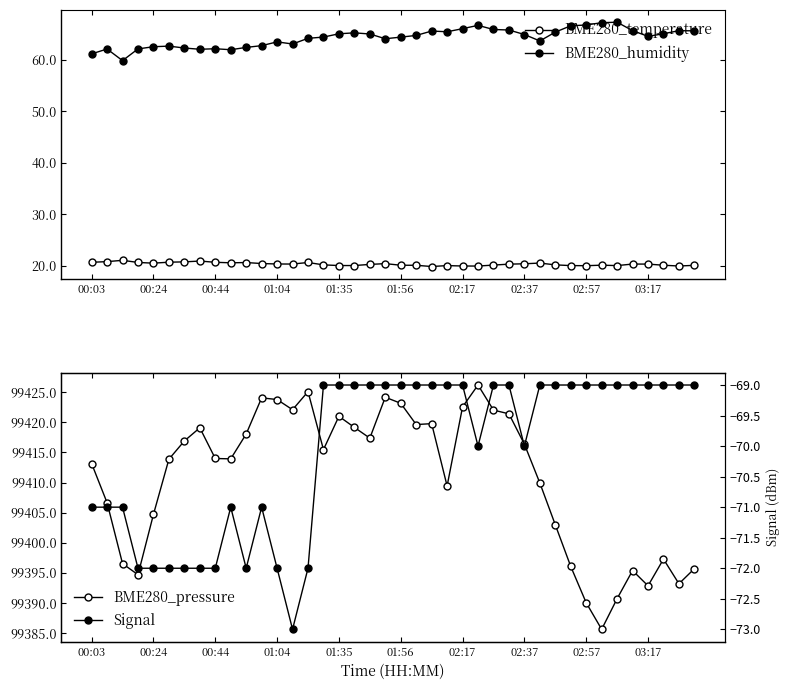

Where does the BME280_humidity series first go above 64?

14